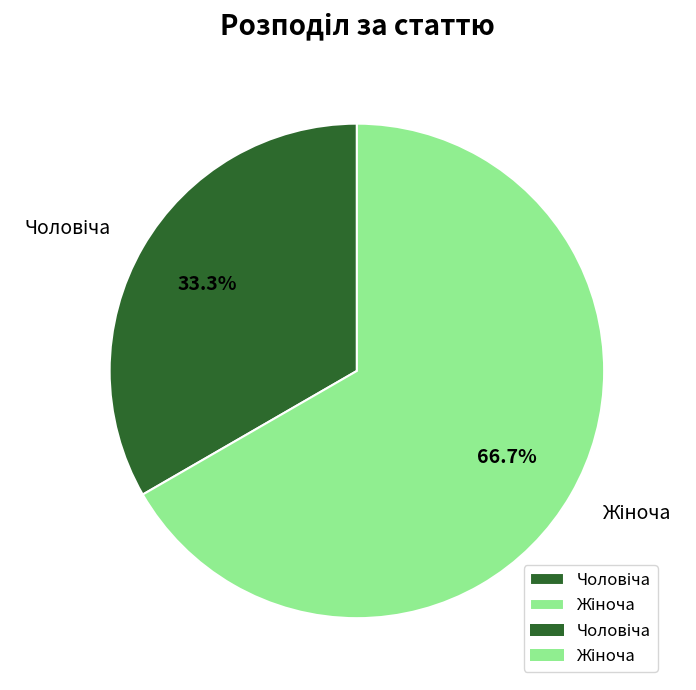

Is there any slice that represents more than half of the pie?

Yes